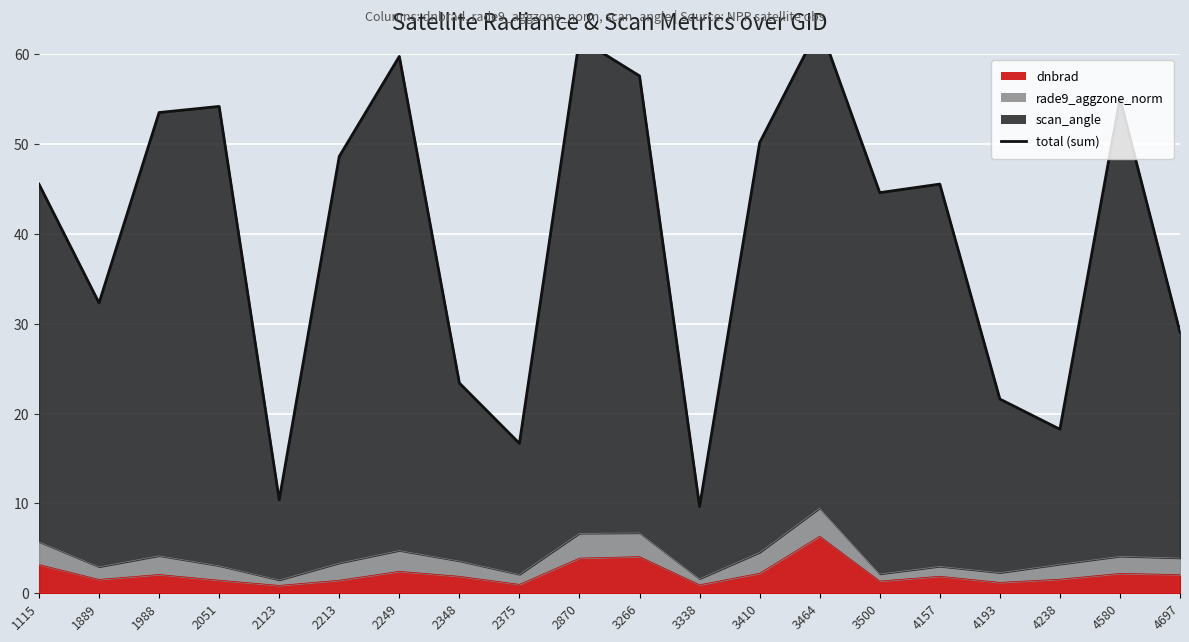

Approximately how many times larger is the value at 2870 compared to 4238?

3.4